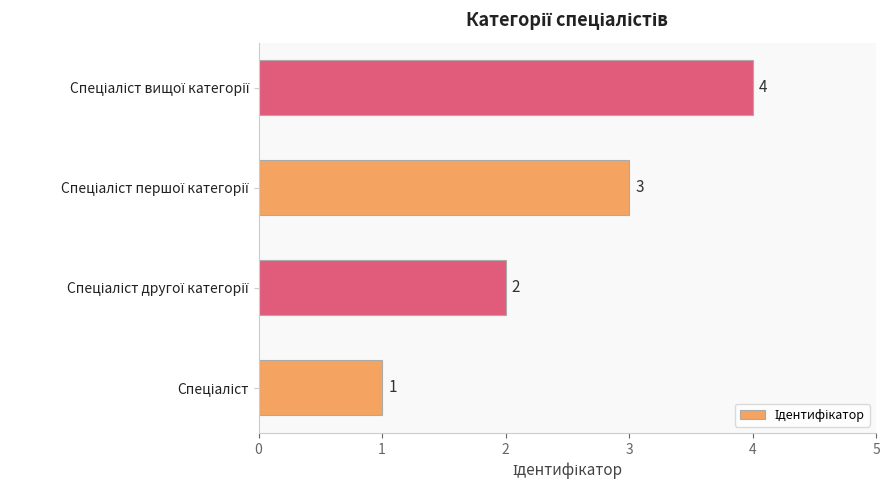

What is the greatest value displayed?

4